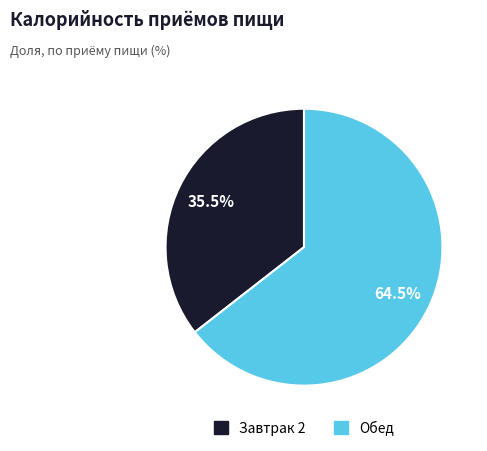

How many segments does this pie chart have?

2